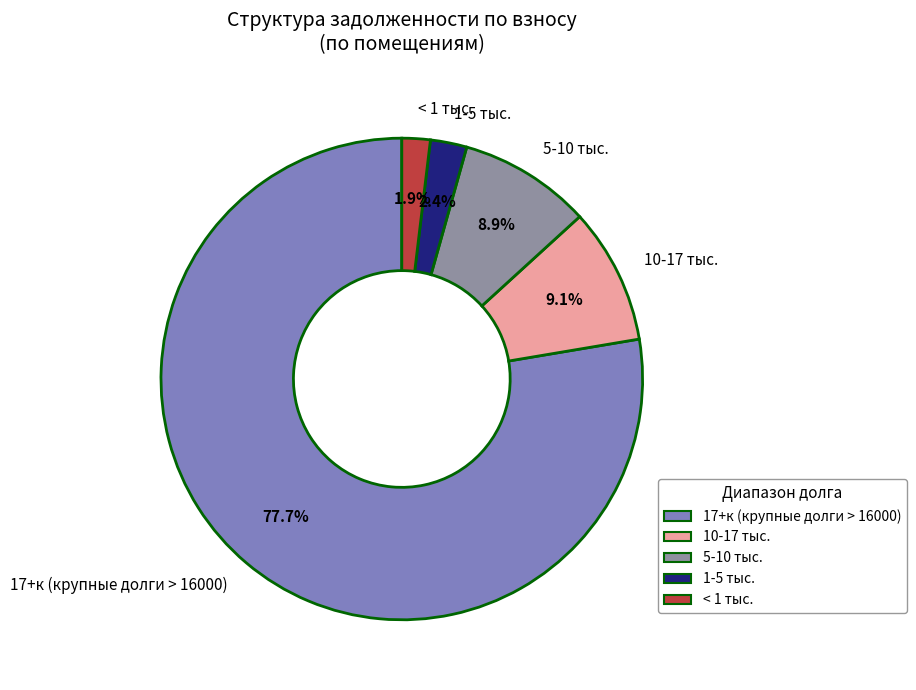

Count the number of slices in the pie.

5